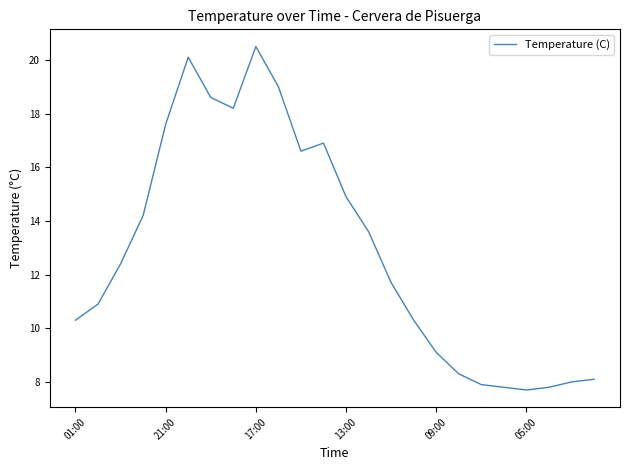

What is the difference between the maximum and minimum values?

12.8